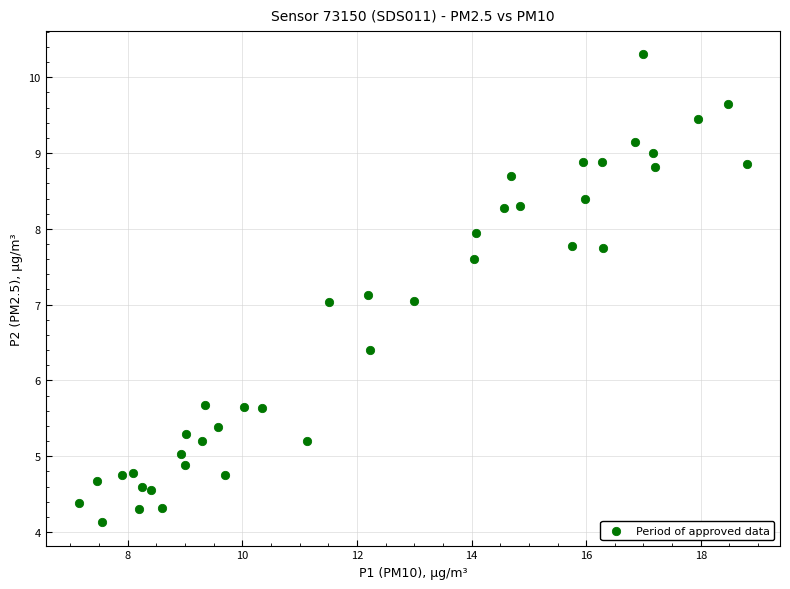

What is the range of Y values (max minus min)?

6.2